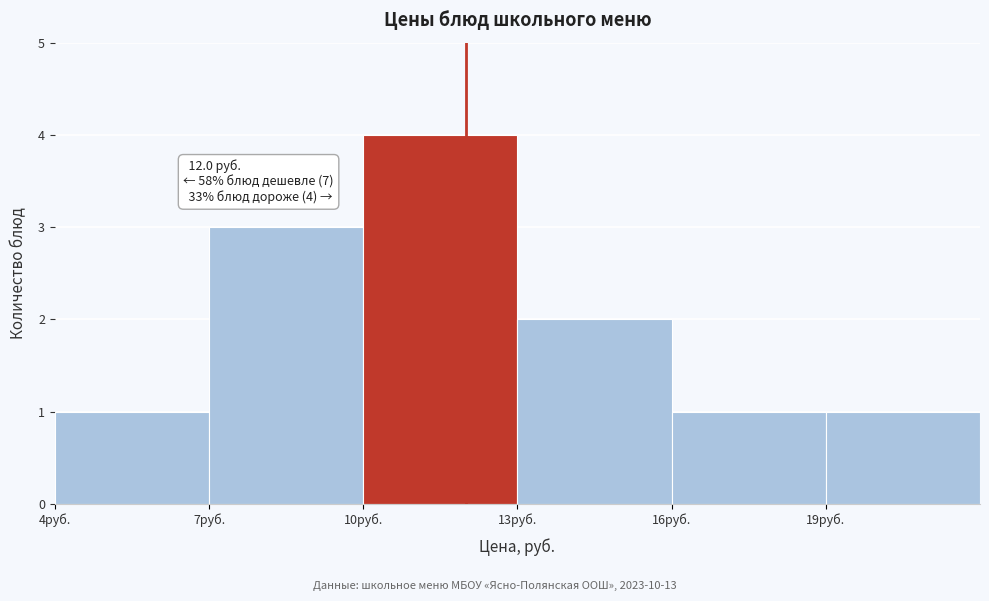

Which range on the x-axis has the tallest bar?

10 to 13